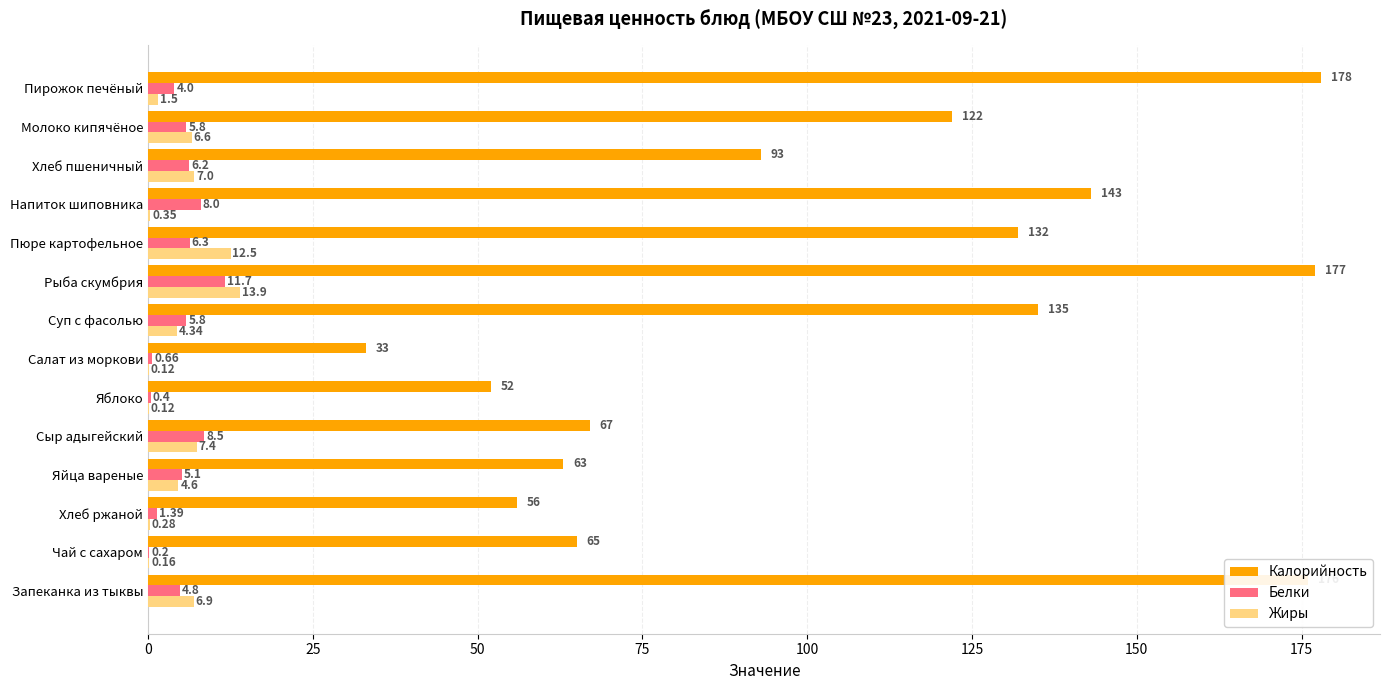

Which series has the largest total across all categories?

Калорийность